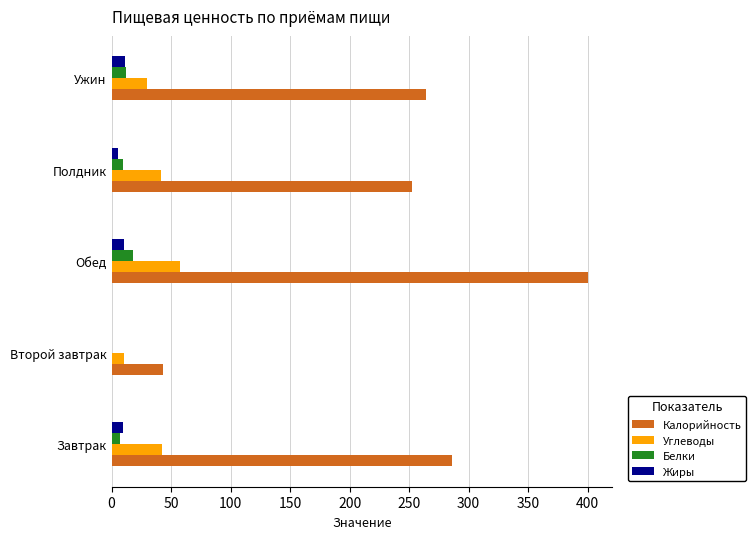

Which category has the highest value in the Калорийность series?

Обед